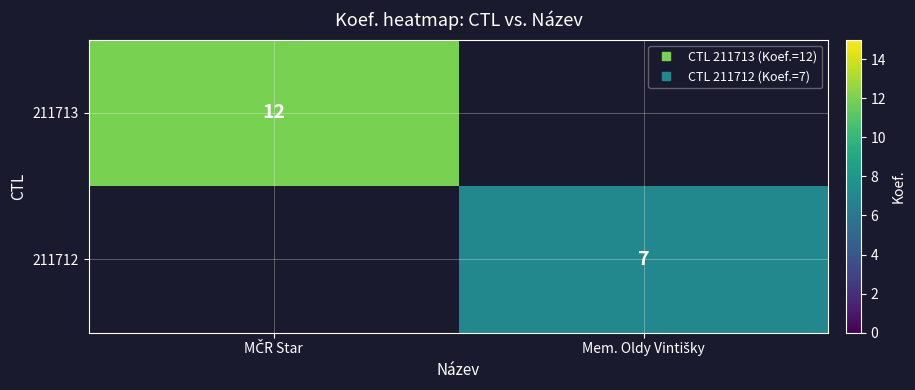

Which category has the highest value in the 211712 series?

MČR Star